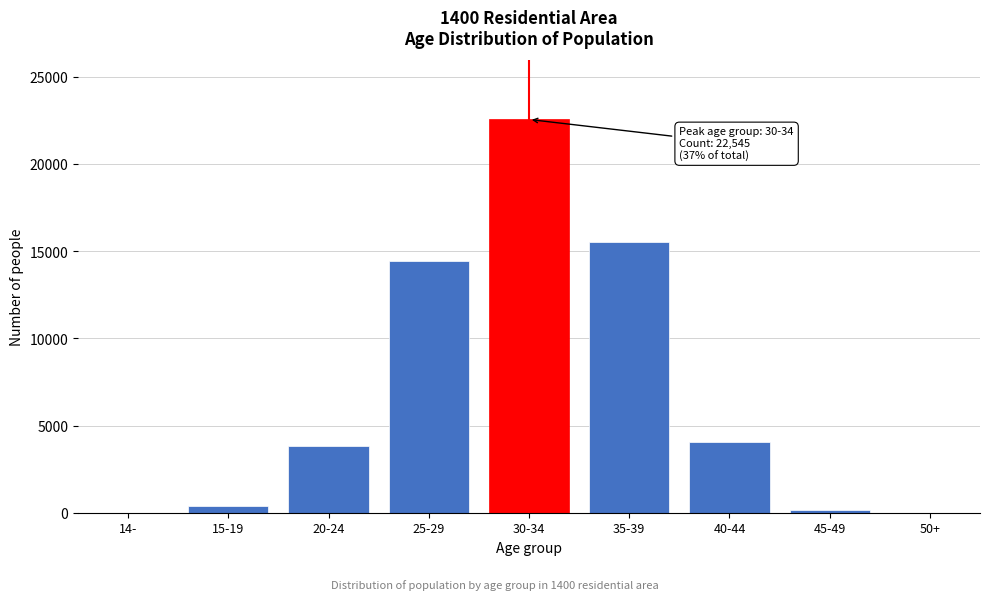

Which label corresponds to the largest value in the chart?

30-34